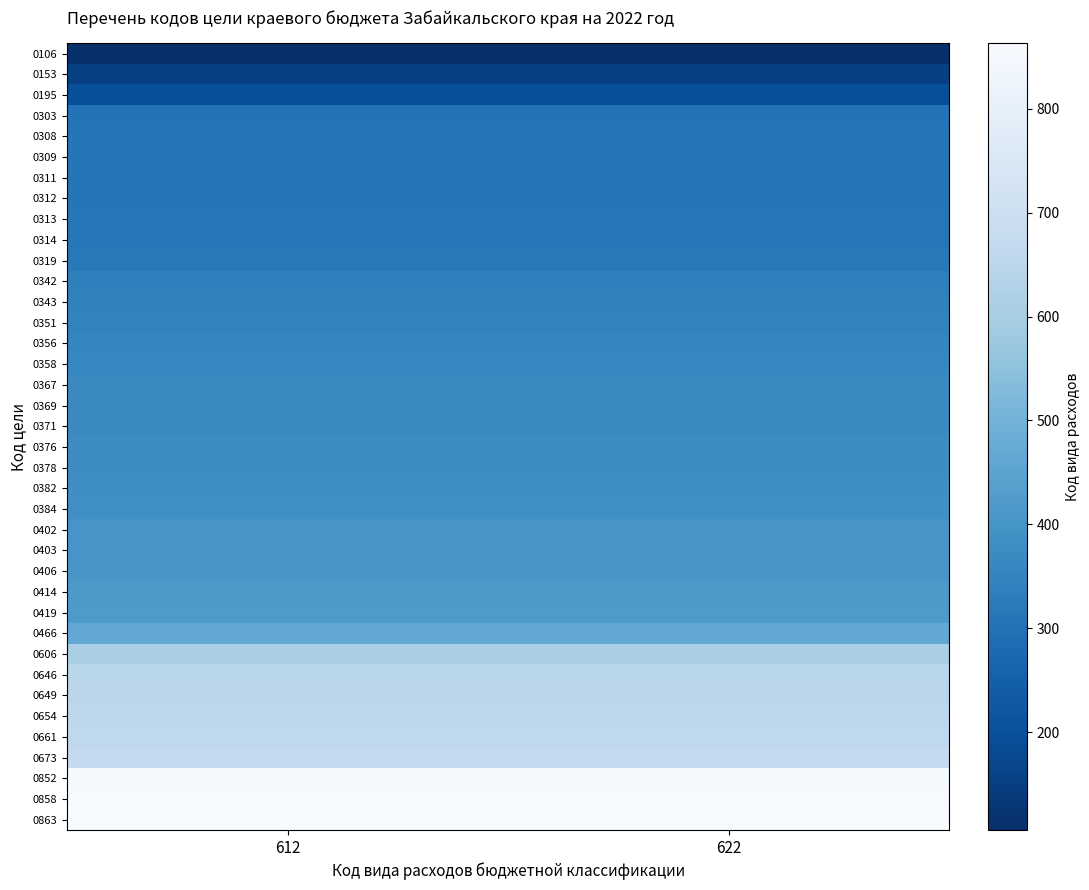

Rank the series by their maximum value, from highest to lowest.

0863, 0858, 0852, 0673, 0661, 0654, 0649, 0646, 0606, 0466, 0419, 0414, 0406, 0403, 0402, 0384, 0382, 0378, 0376, 0371, 0369, 0367, 0358, 0356, 0351, 0343, 0342, 0319, 0314, 0313, 0312, 0311, 0309, 0308, 0303, 0195, 0153, 0106